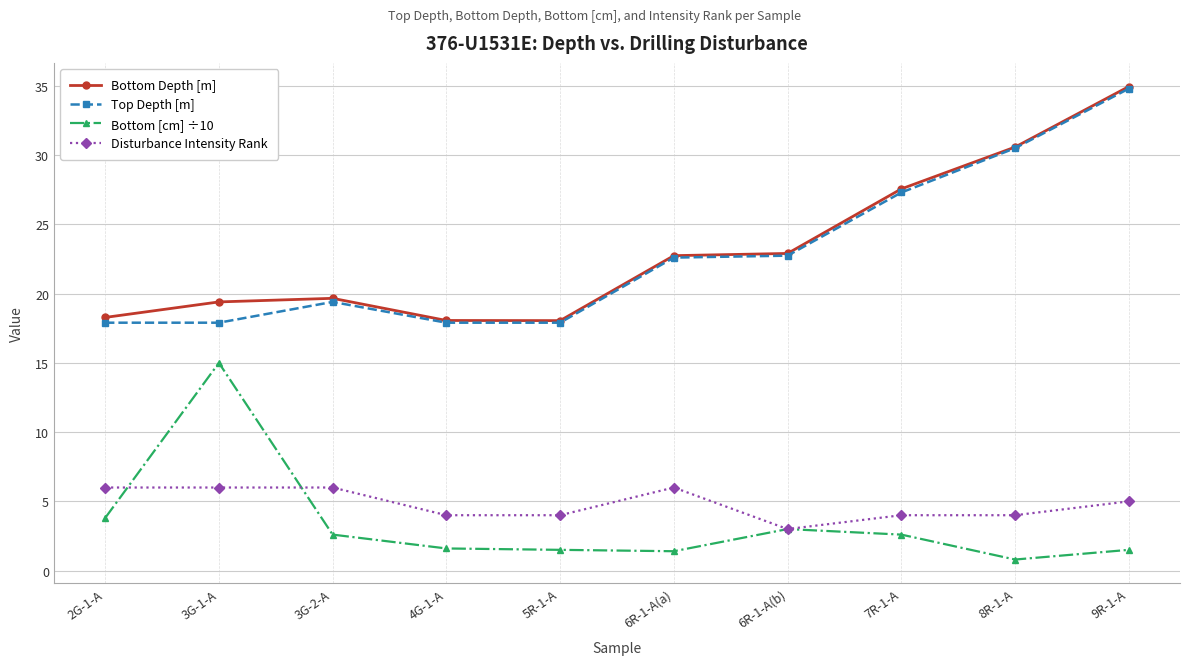

At which label does Bottom [cm] ÷10 first exceed 2?

2G-1-A